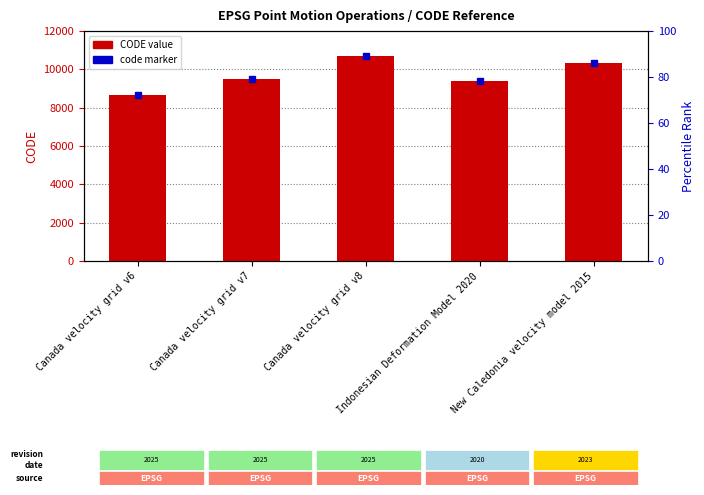

Reading left to right, extract all data points from this chart.

Canada velocity grid v6=8676	Canada velocity grid v7=9483	Canada velocity grid v8=10707	Indonesian Deformation Model 2020=9375	New Caledonia velocity model 2015=10323